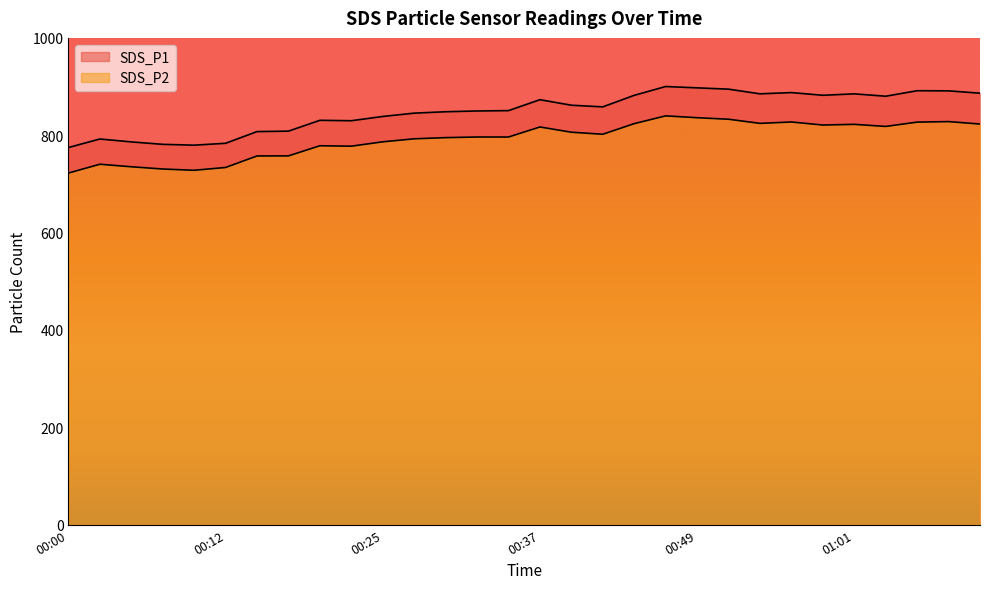

What is the lowest value of the SDS_P2 series?

722.3